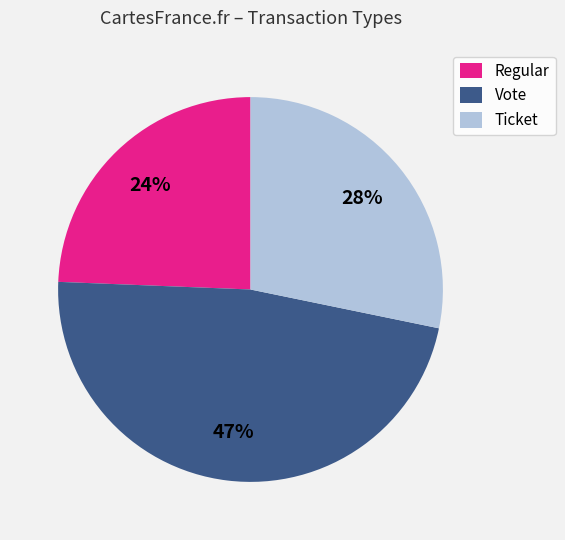

Which slice is the largest?

Vote